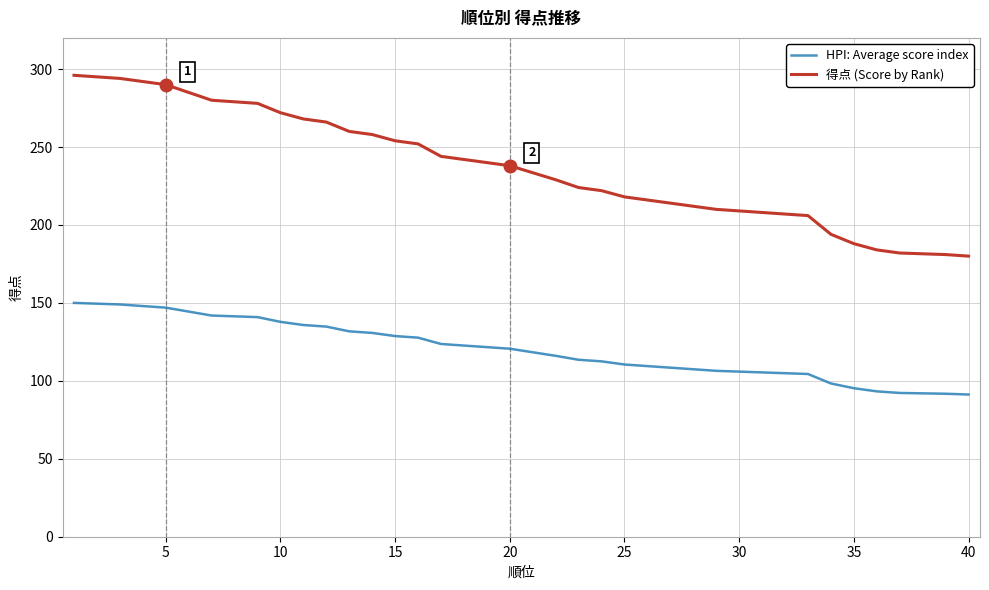

What is the minimum value for HPI: Average score index?

91.2